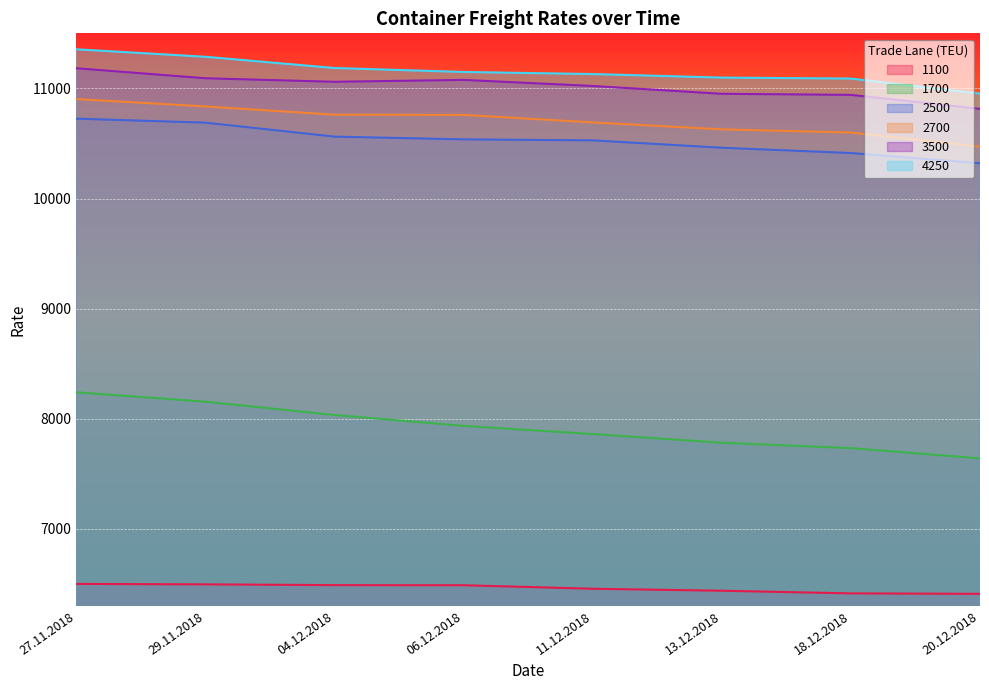

What is the value of the 2500 point at the 3rd from the left?

10562